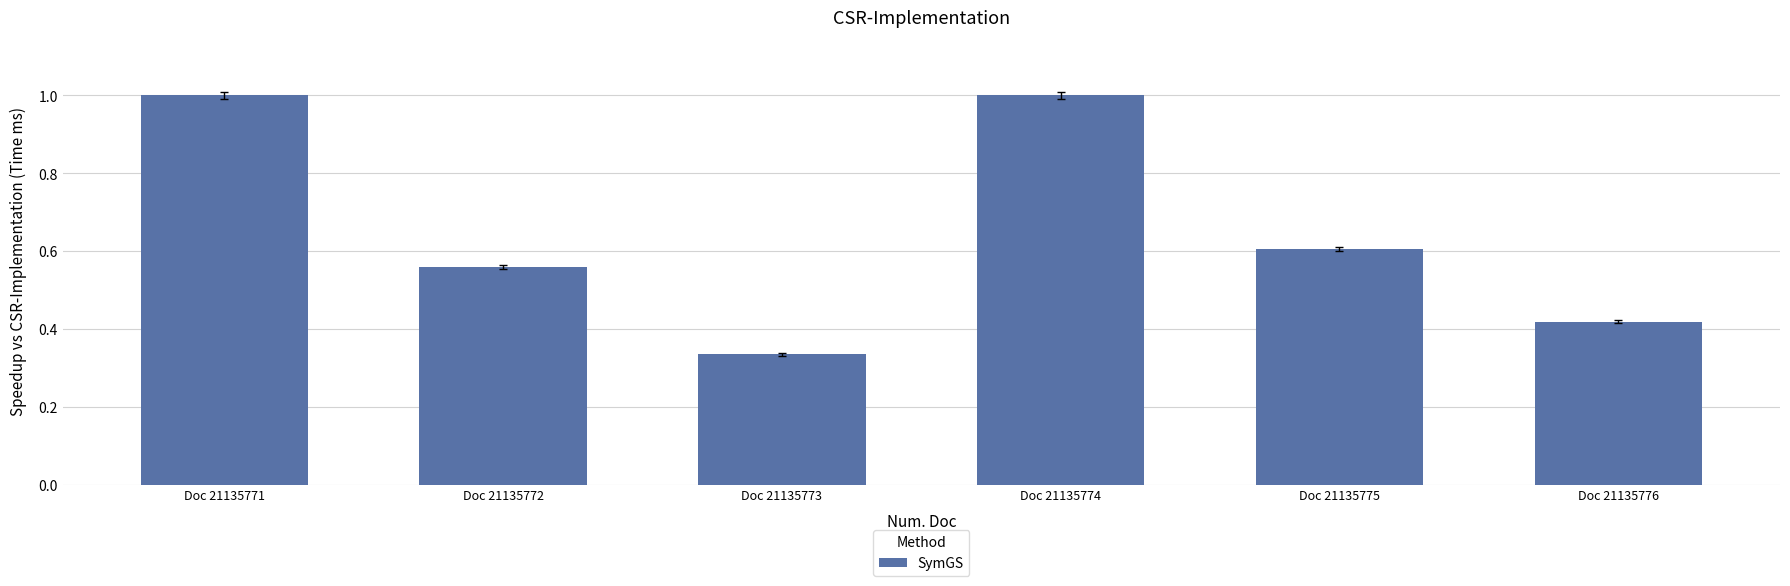

How many series are shown in this chart?

1